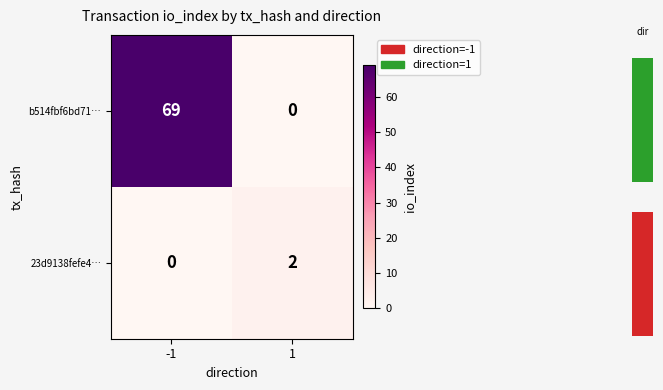

Reading right to left, what are all the values shown in this chart?

b514fbf6bd71…: 1=0	-1=69
23d9138fefe4…: 1=2	-1=0